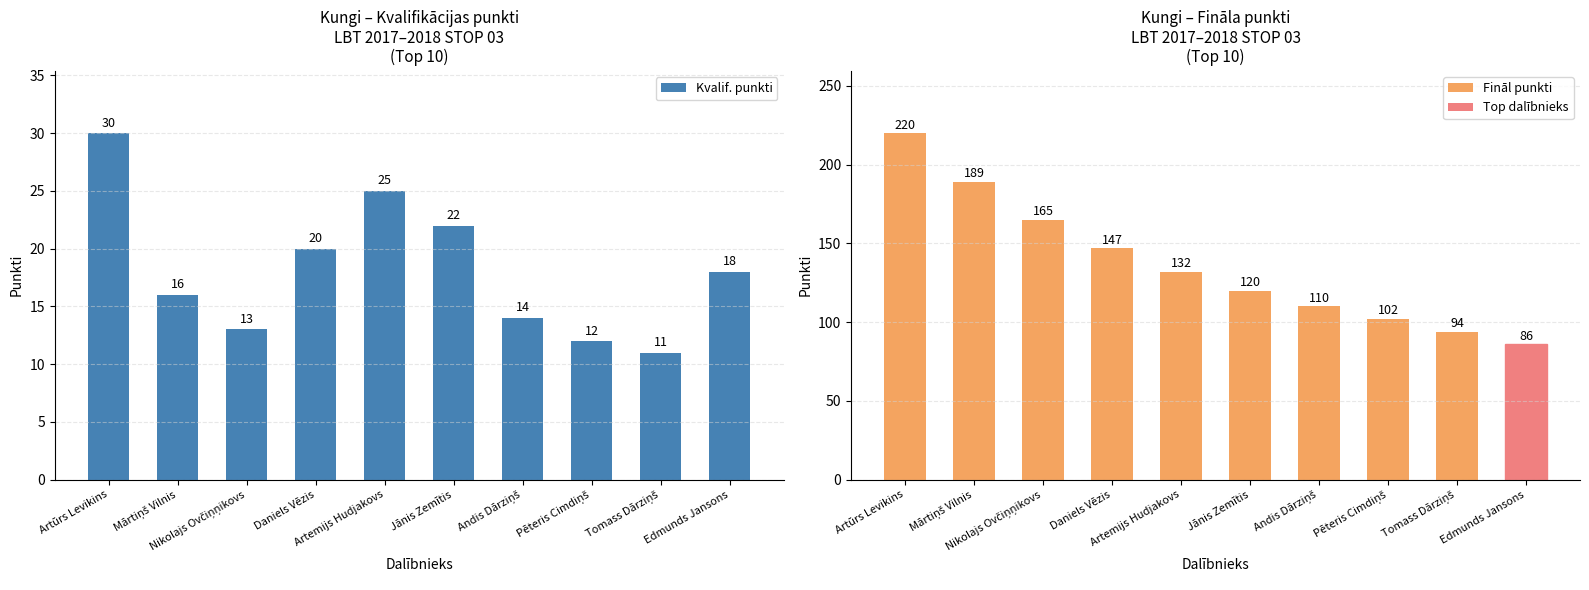

Rank the categories by Kvalif. punkti value from lowest to highest.

Tomass Dārziņš, Pēteris Cimdiņš, Nikolajs Ovčiņņikovs, Andis Dārziņš, Mārtiņš Vilnis, Edmunds Jansons, Daniels Vēzis, Jānis Zemītis, Artemijs Hudjakovs, Artūrs Levikins